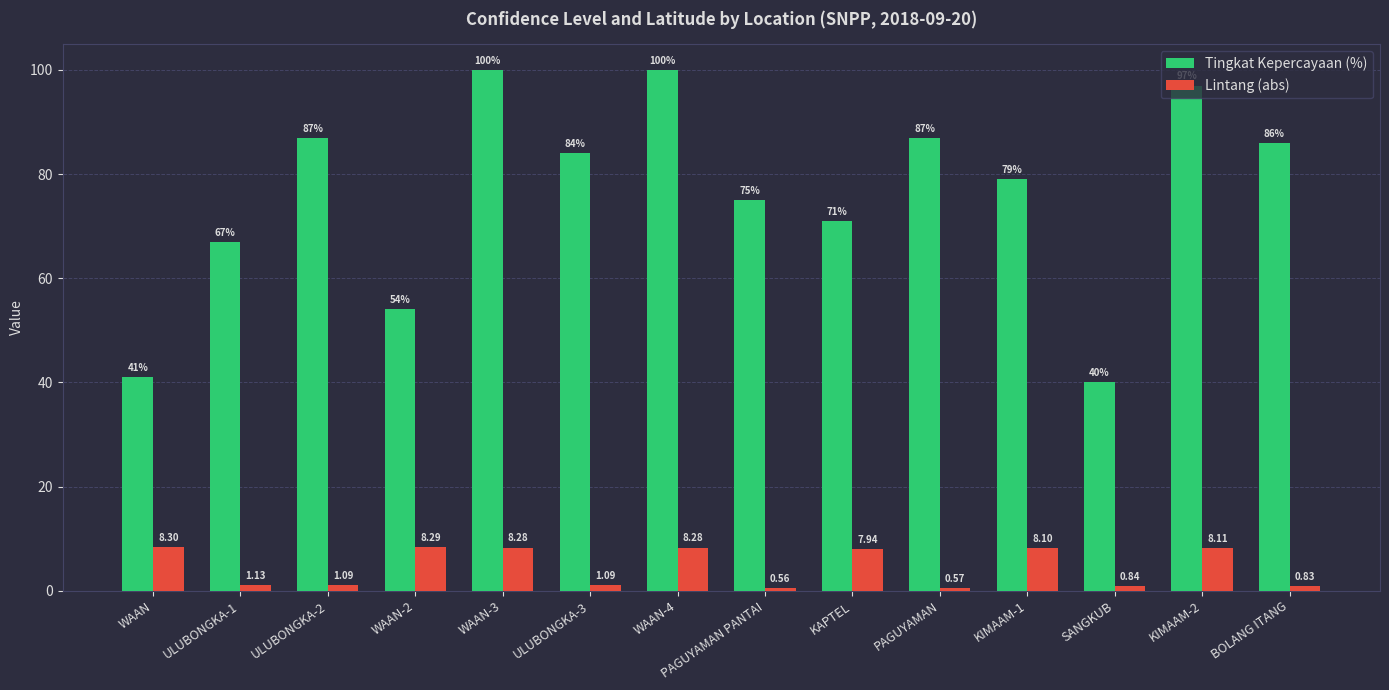

At which label does Tingkat Kepercayaan (%) reach its minimum?

SANGKUB